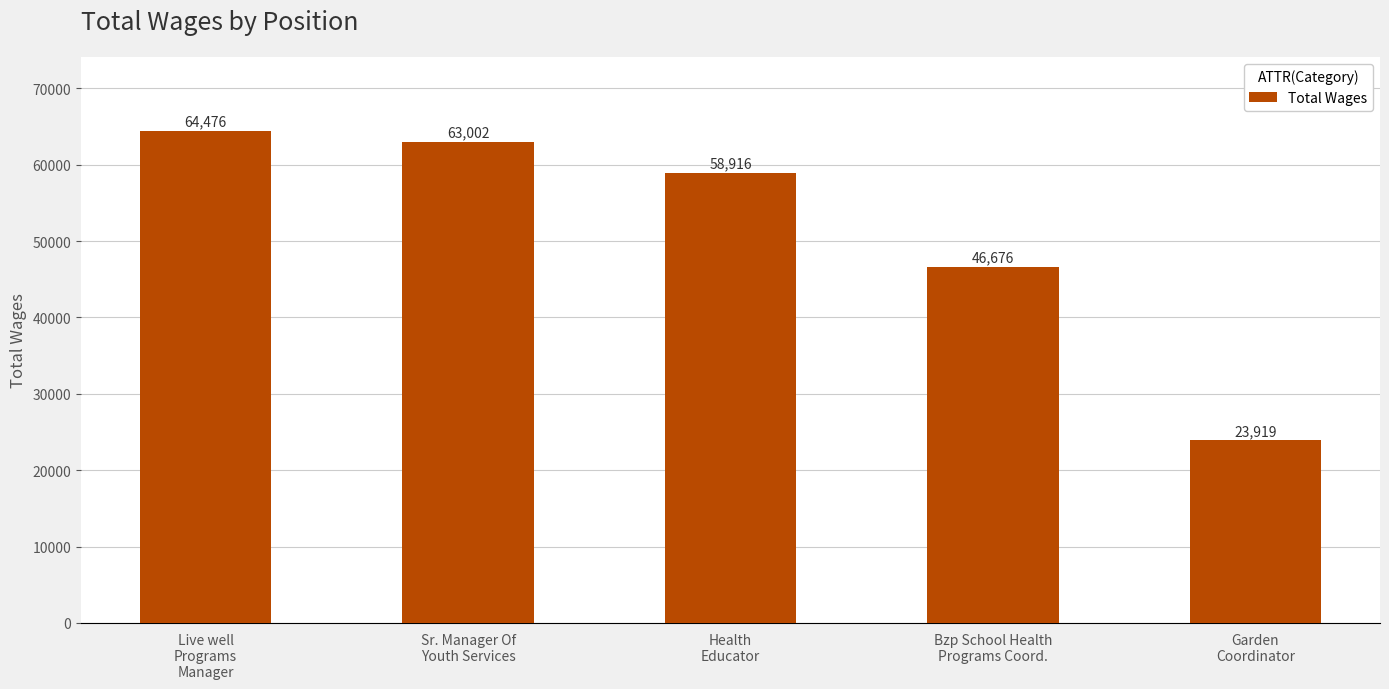

Between Health
Educator and Garden
Coordinator, which is larger?

Health
Educator